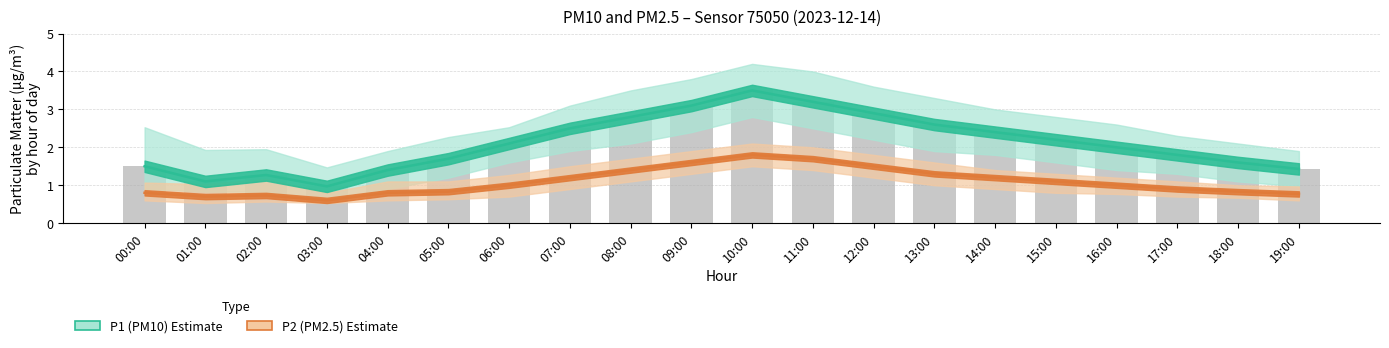

What is the label of the 13th bar from the right?

07:00